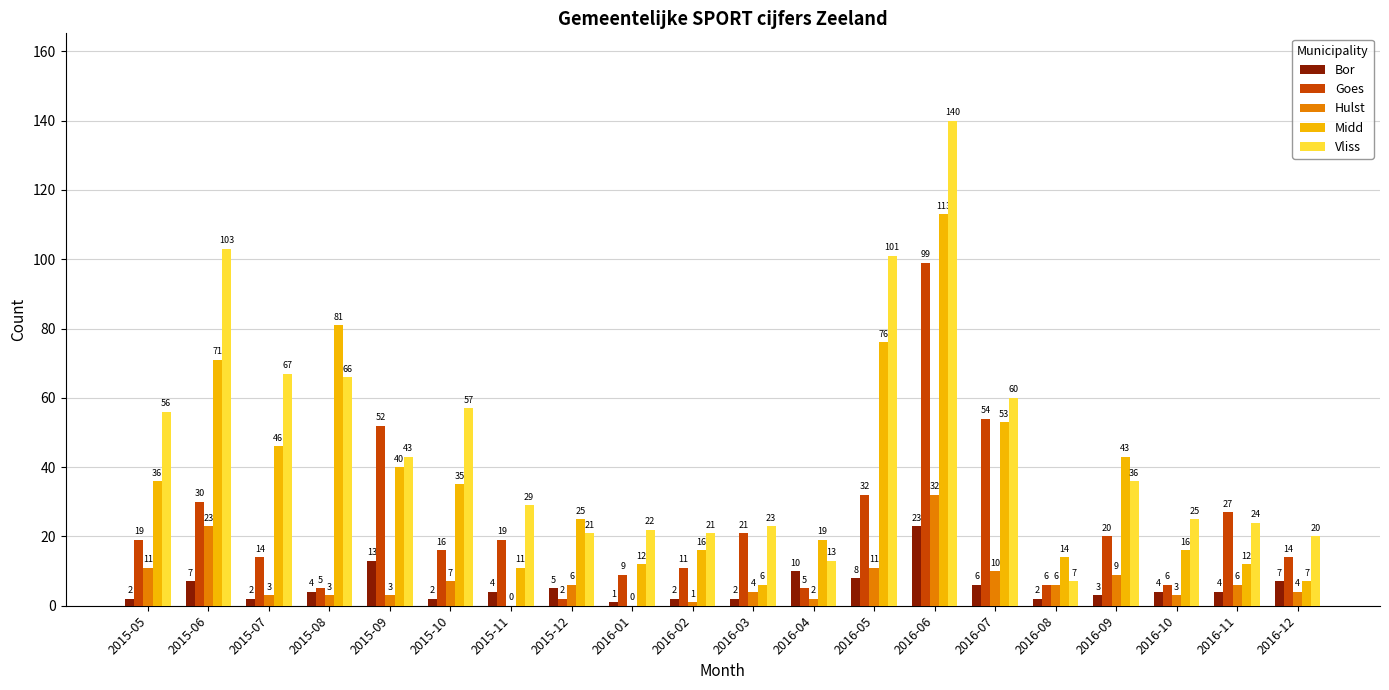

What is the maximum value for Goes?

99